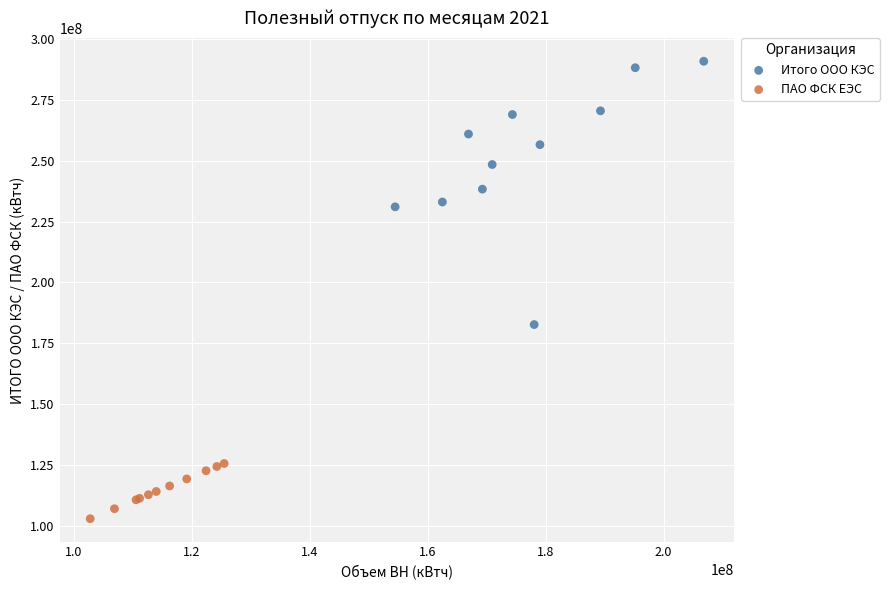

Which series contains the lowest Y value?

ПАО ФСК ЕЭС